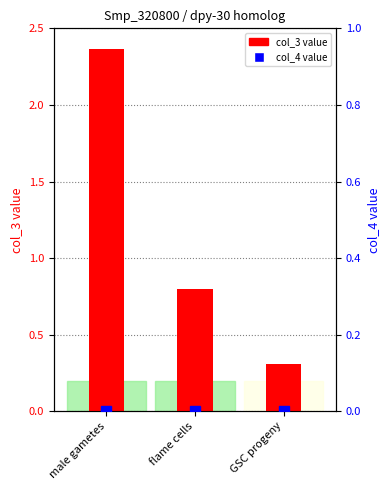

Is the value of col_3 value at GSC progeny greater than the value of col_4 value at GSC progeny?

Yes